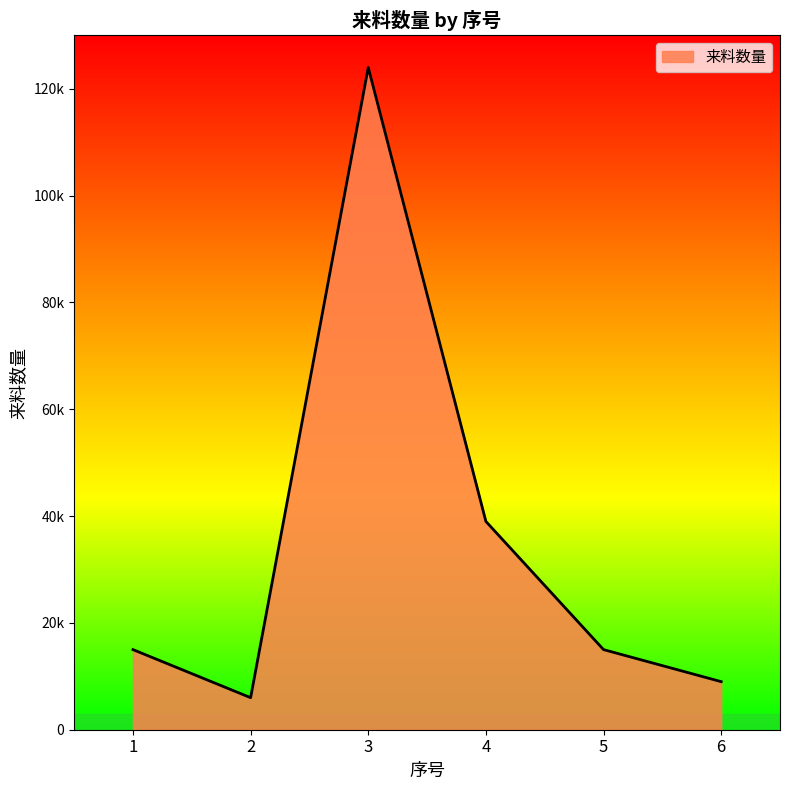

Rank the categories by value from lowest to highest.

2, 6, 1, 5, 4, 3